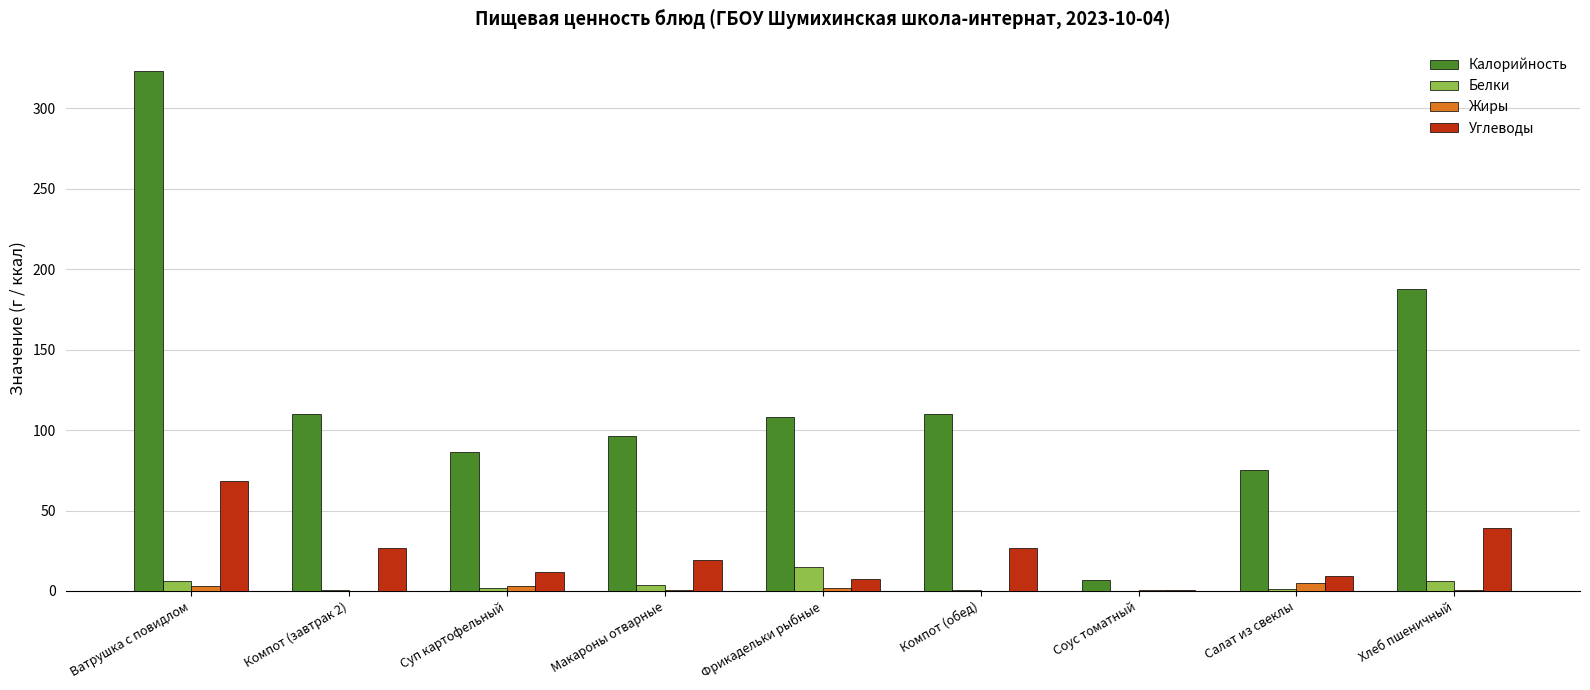

The Белки series shows 14.7 at Фрикадельки рыбные. True or false?

True